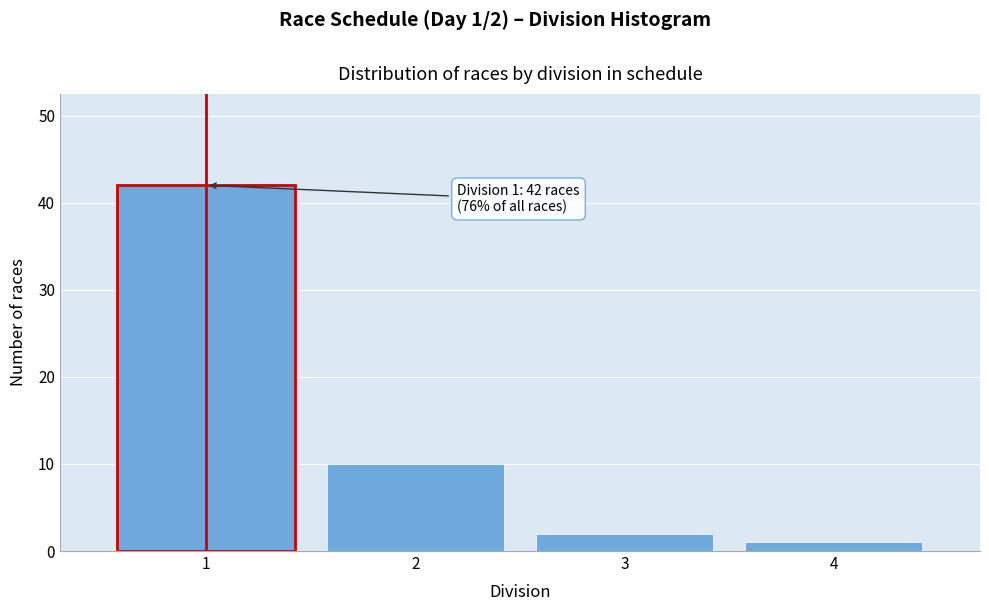

Which range on the x-axis has the tallest bar?

0.5 to 1.5